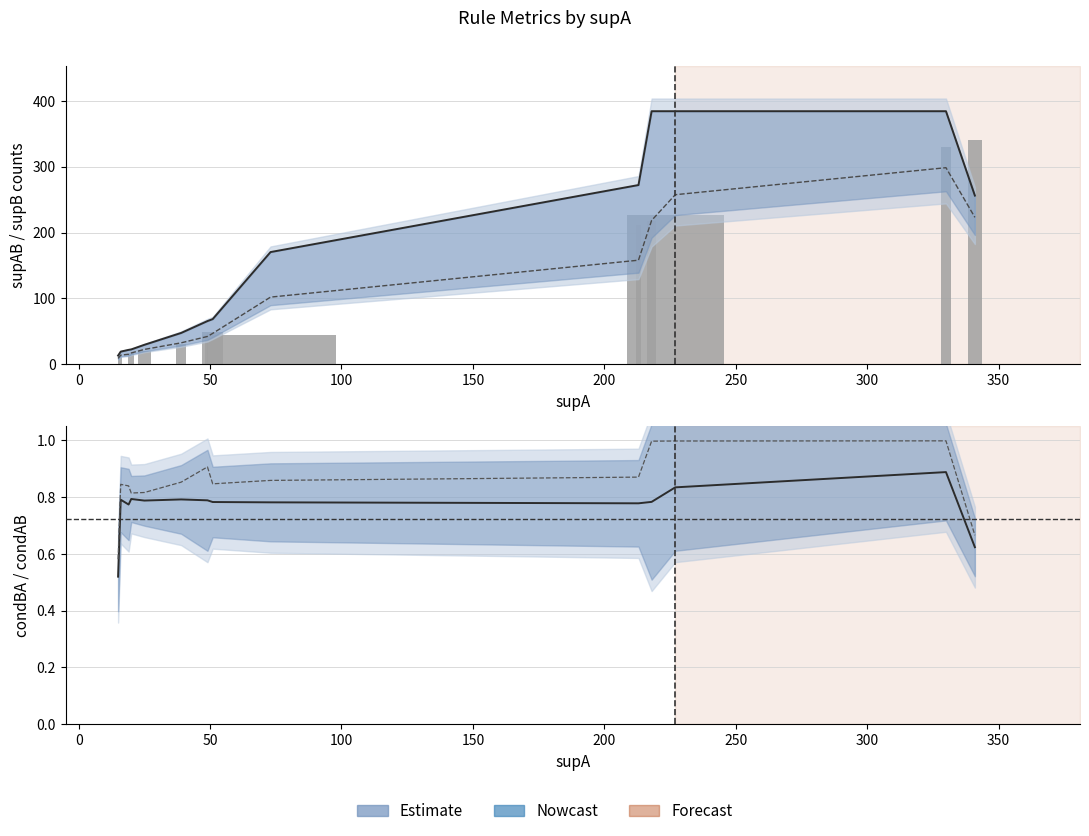

What is the approximate value of supB at 250?

65.7